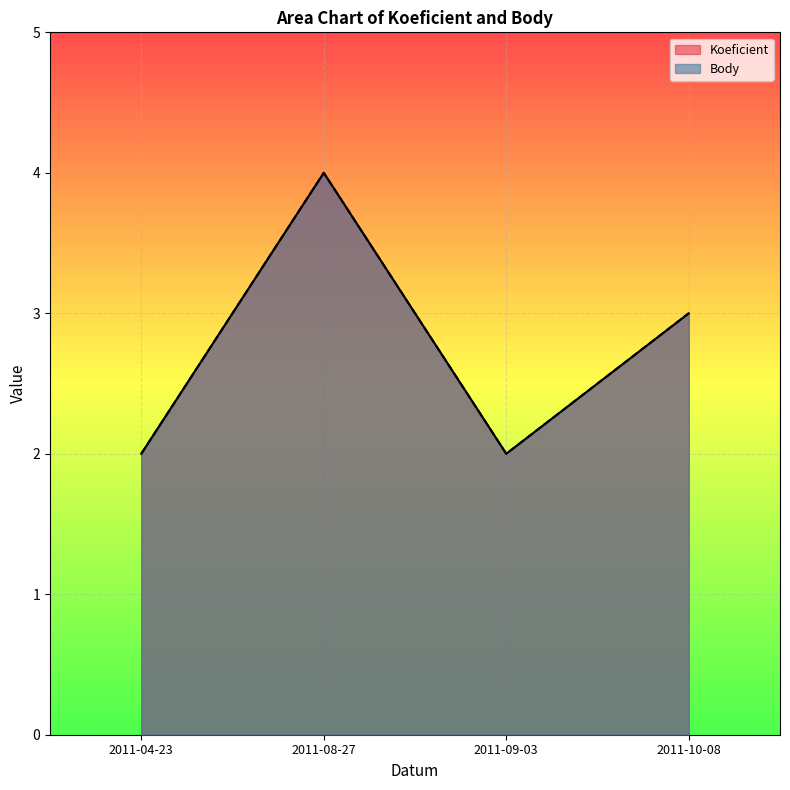

Where is the first local maximum for Koeficient?

2011-08-27